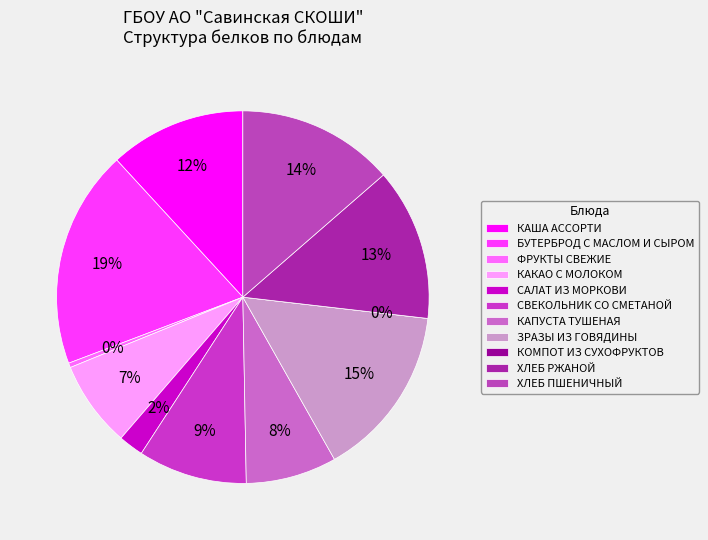

Is it true that БУТЕРБРОД С МАСЛОМ И СЫРОМ is 9% of the pie?

False